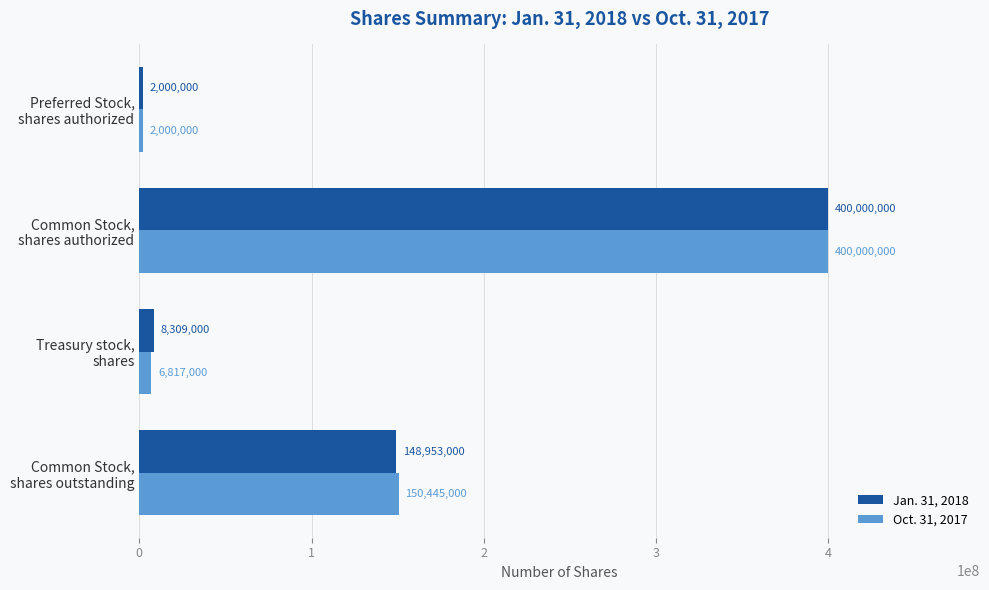

What is the difference between the maximum and minimum values in the Oct. 31, 2017 series?

398000000